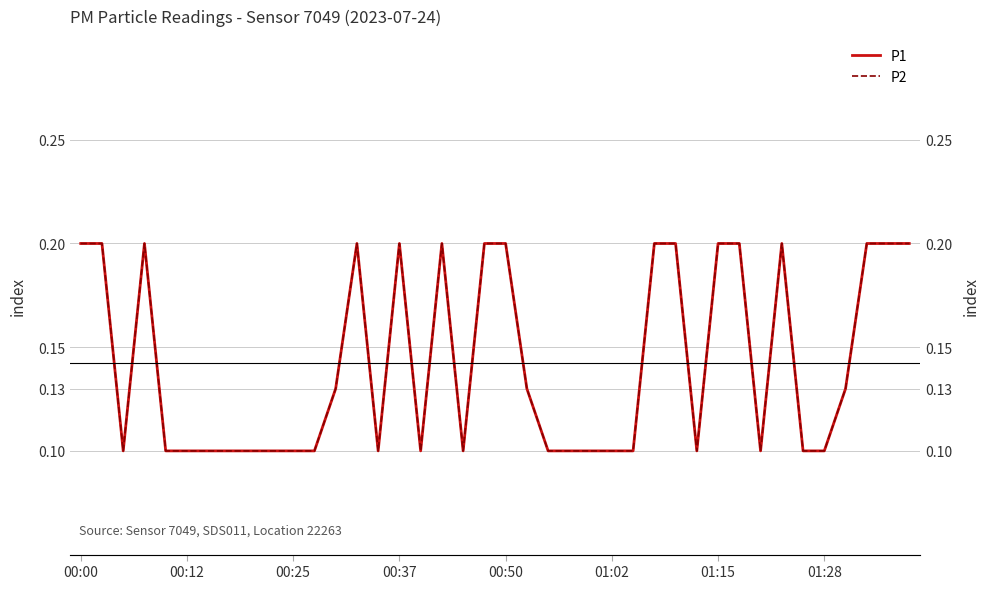

True or false: P1 and P2 cross at least once.

False